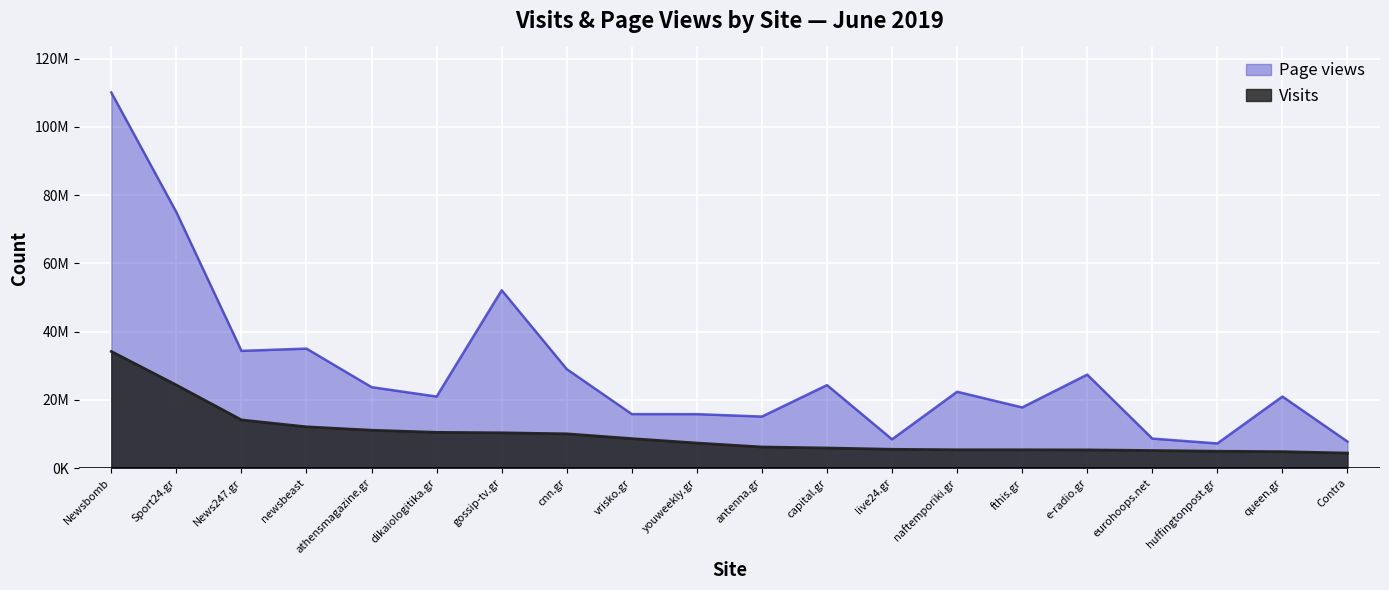

True or false: Visits and Page views intersect in this chart.

False